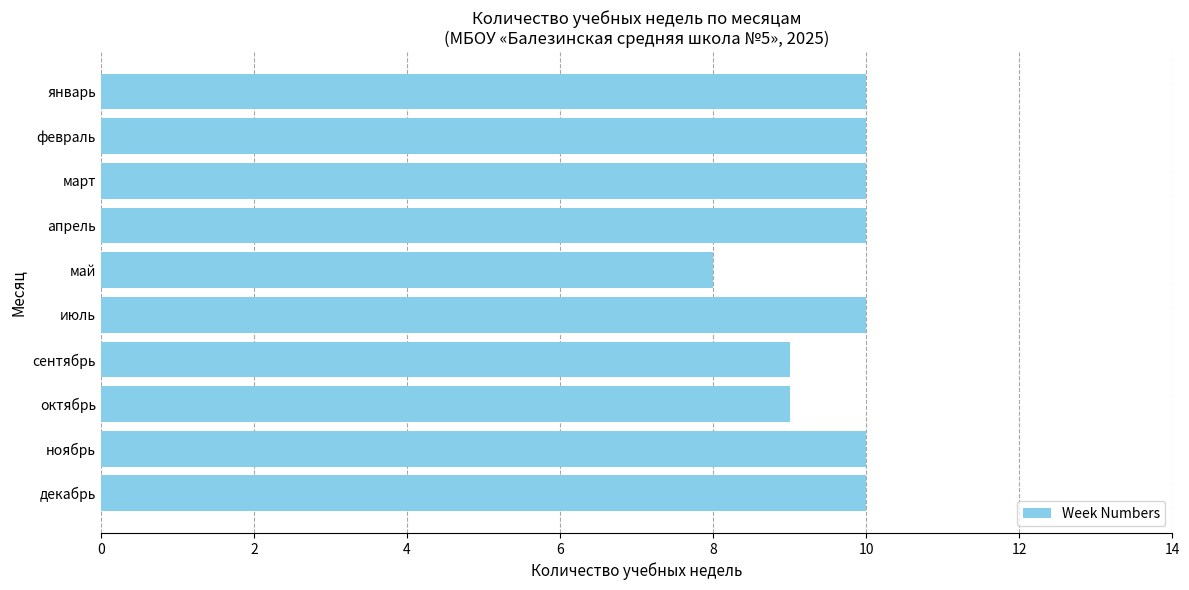

What is the maximum value shown in the chart?

10